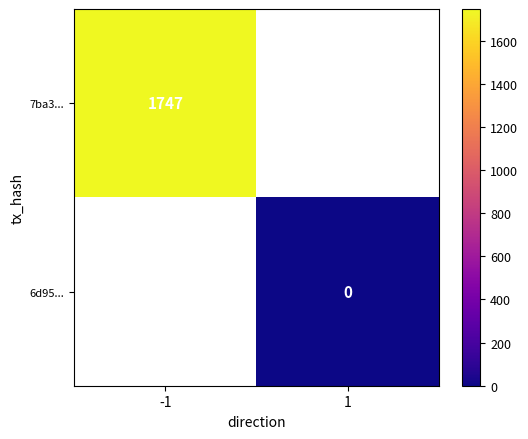

Is it true that 7ba3... equals 1747 at -1?

True